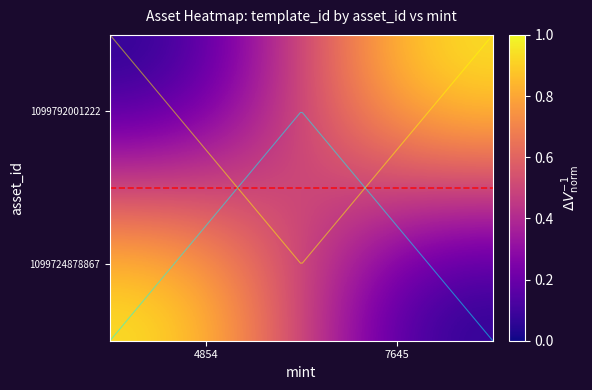

What is the total value across all series at 4854?

1